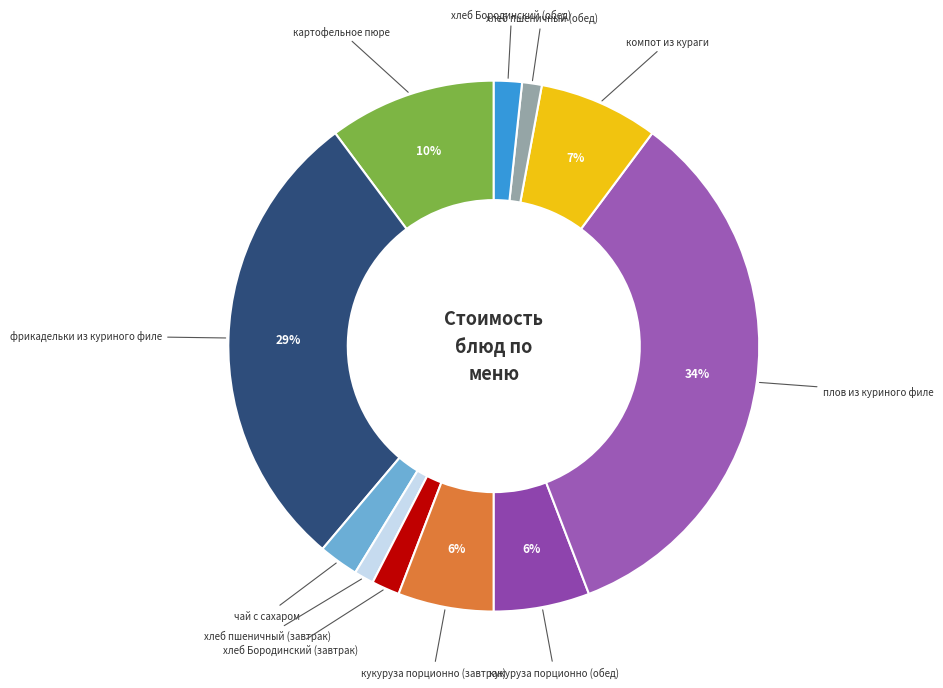

Which category has the smallest portion of the pie?

хлеб пшеничный (завтрак)